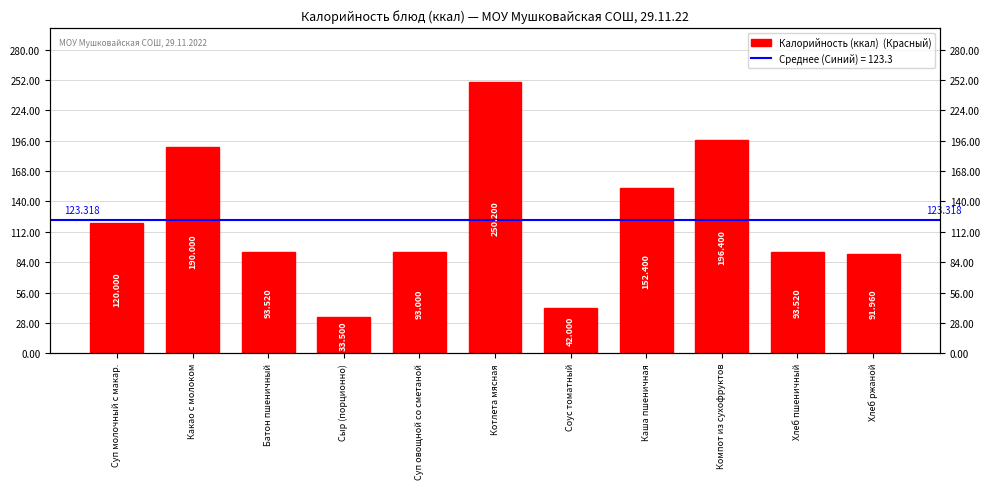

True or false: the data shows 33.5 at Сыр (порционно).

True